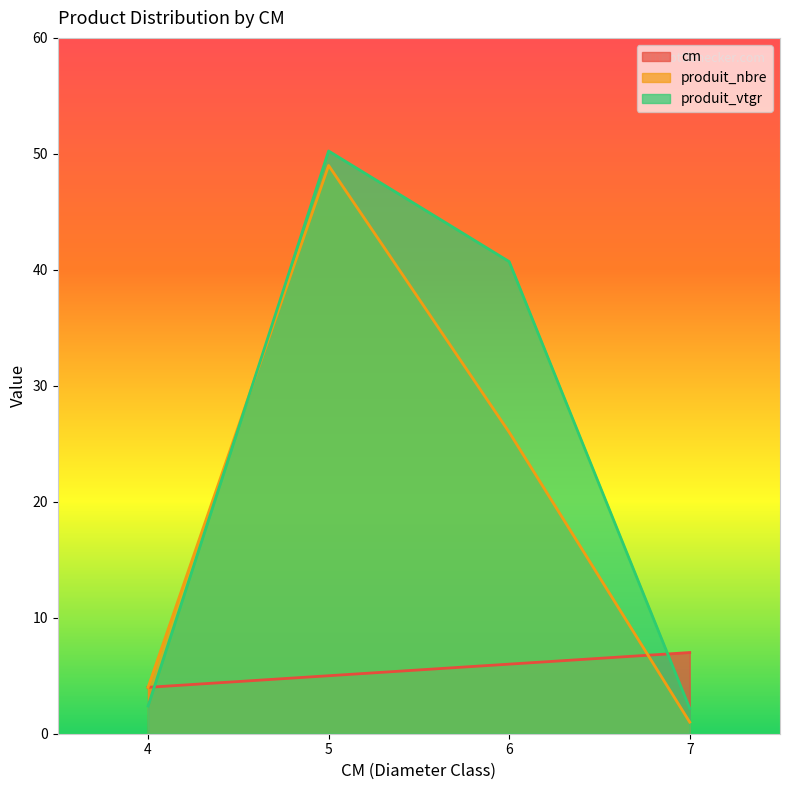

What is the difference between the produit_nbre values at 5 and 6?

23.0